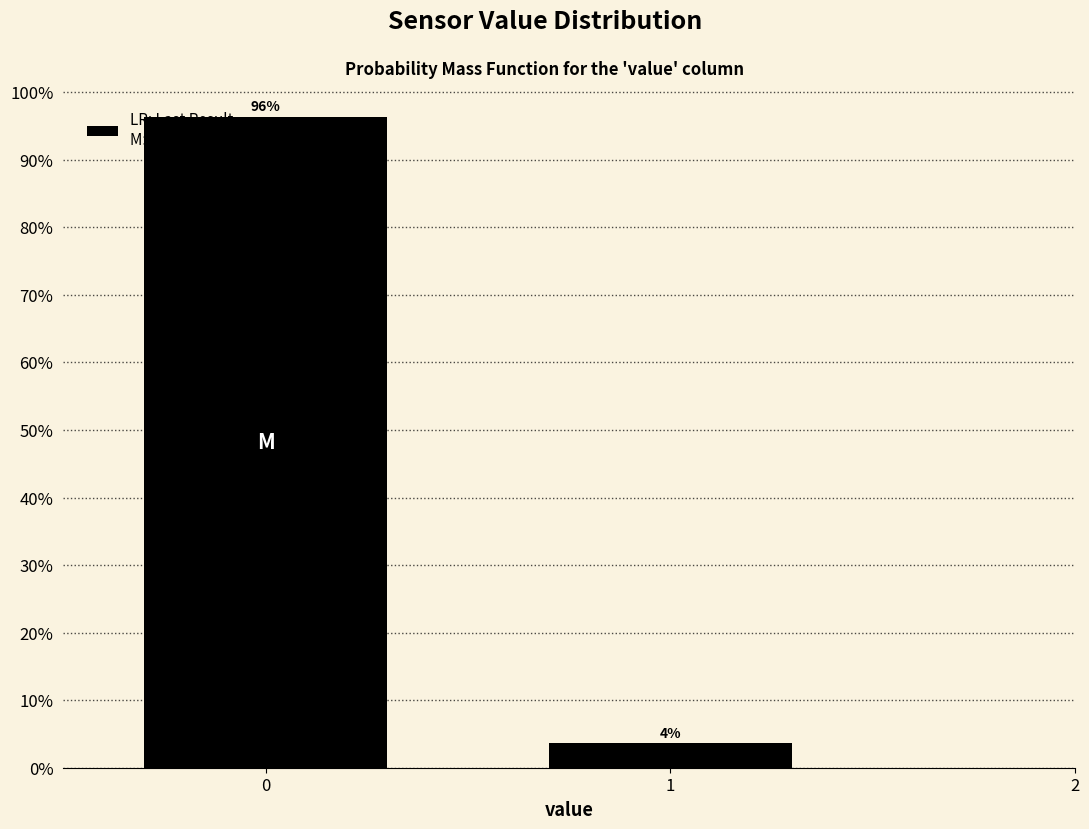

What is the value of the 2nd bar from the left?

3.6